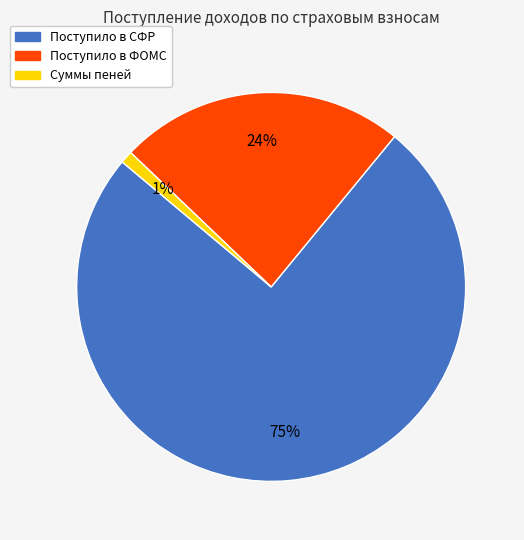

Which category has the biggest portion of the pie?

Поступило в СФР